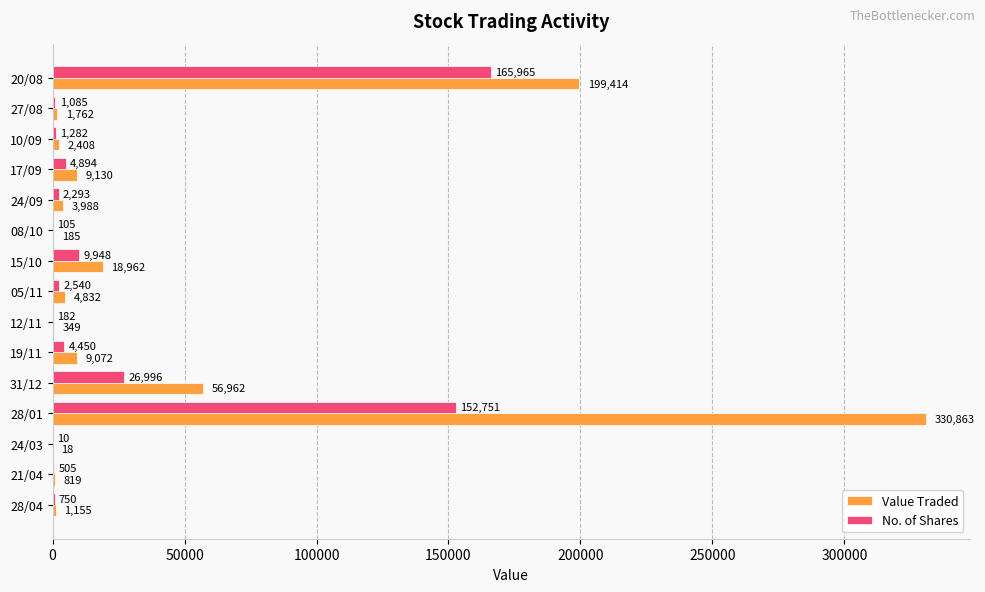

What is the greatest value displayed?

330863